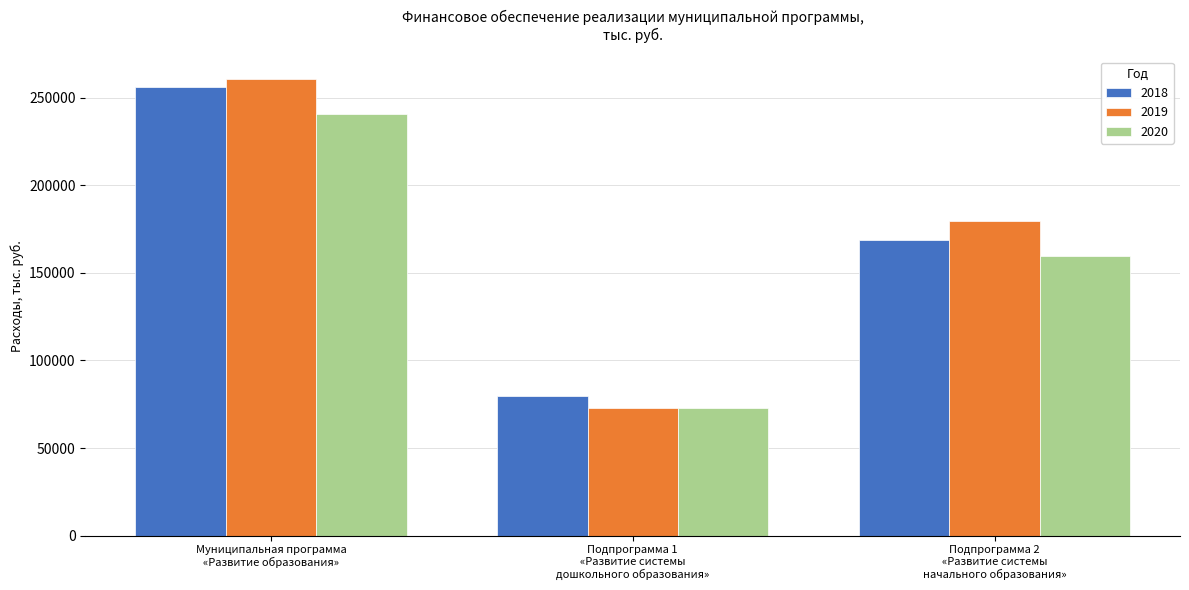

Rank the series by their average value, from lowest to highest.

2020, 2018, 2019